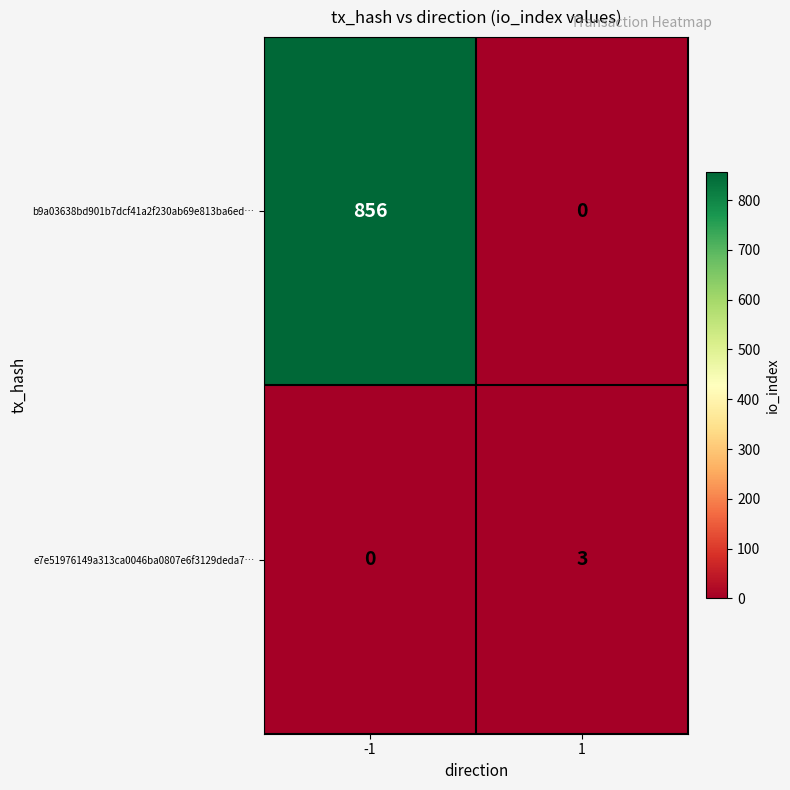

What is the greatest value displayed?

856